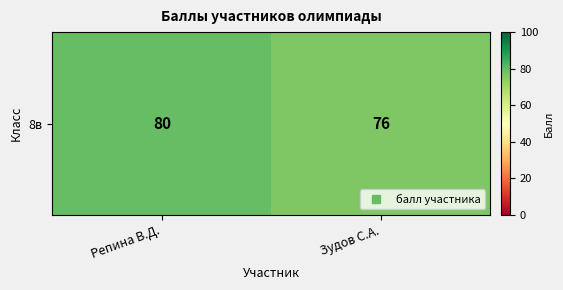

Reading left to right, what are all the values shown in this chart?

80	76